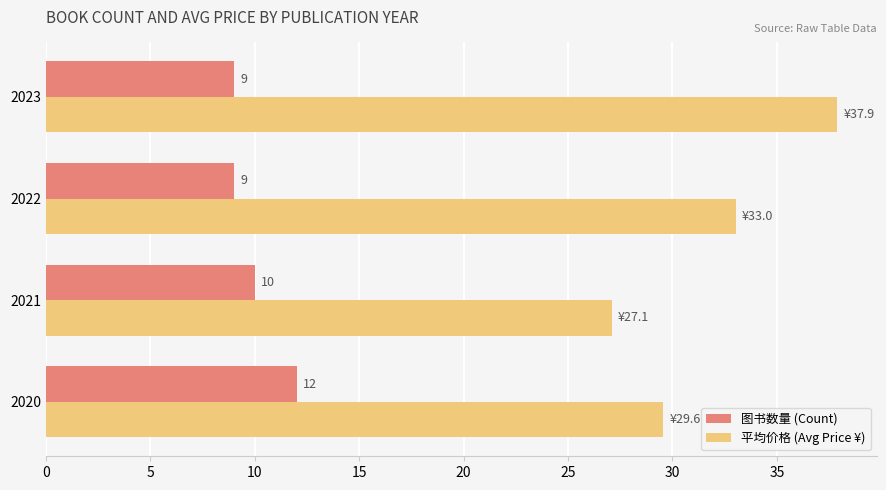

Read the 图书数量 (Count) value at 2022.

9.0